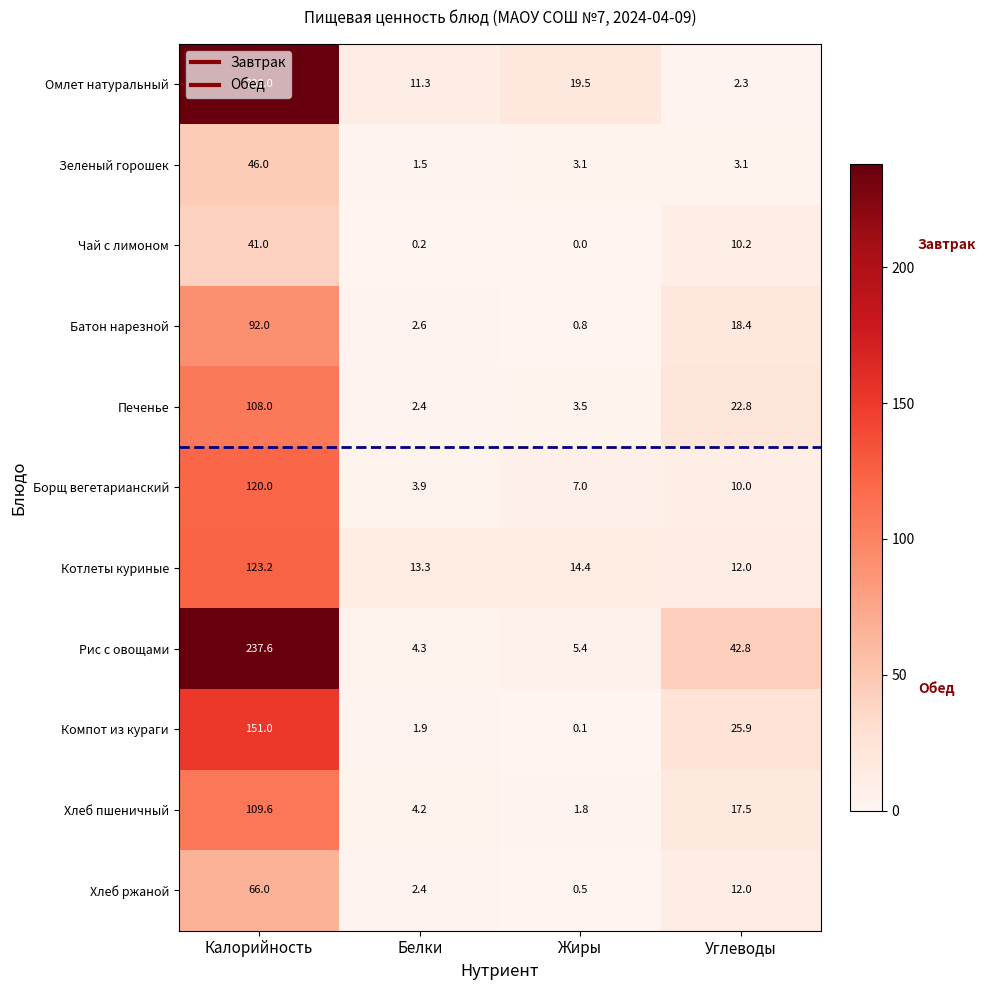

List the labels in order of Хлеб ржаной value, largest first.

Калорийность, Углеводы, Белки, Жиры